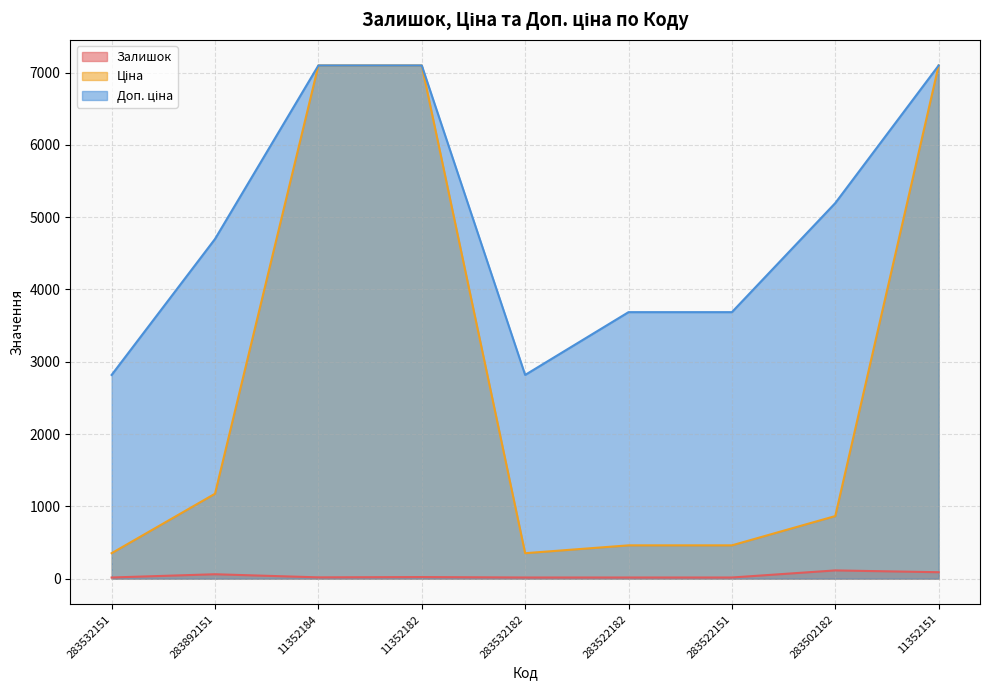

At which category does Залишок reach its first local peak?

283892151